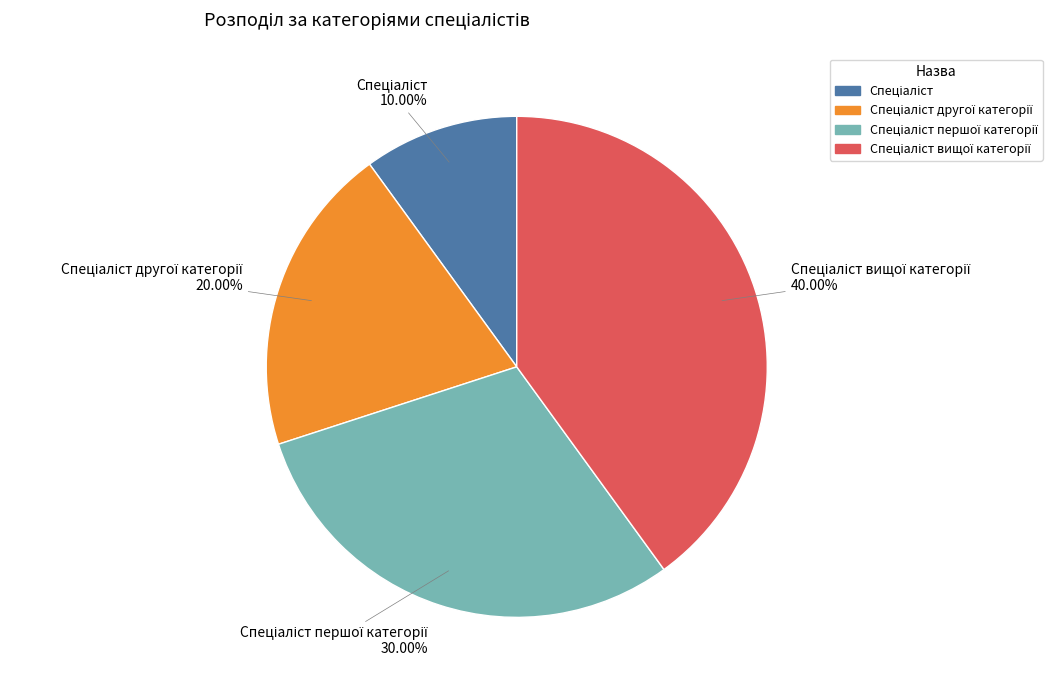

Is there any slice that represents more than half of the pie?

No